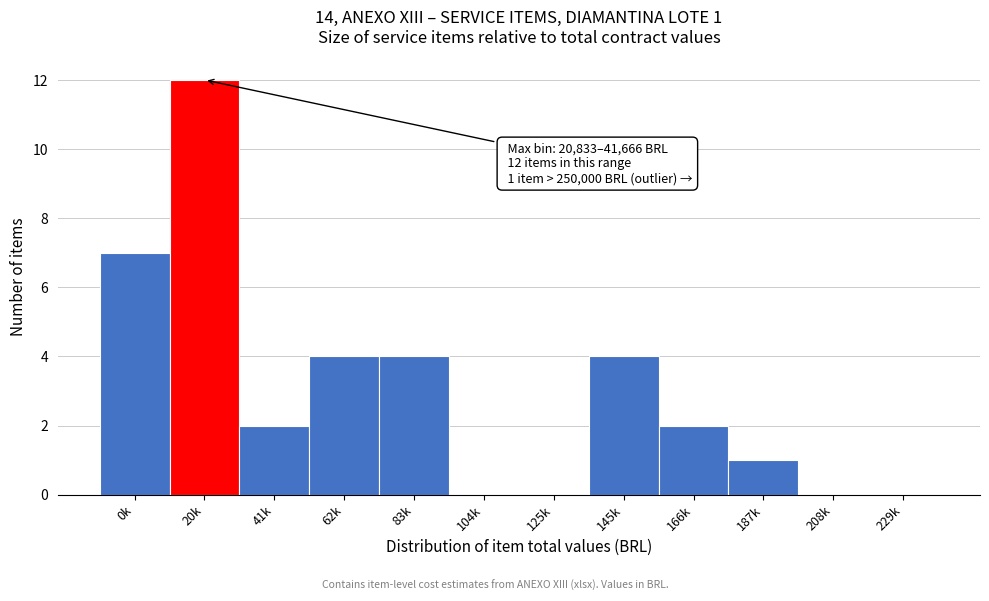

Reading left to right, what are all the values shown in this chart?

0k=7	20k=12	41k=2	62k=4	83k=4	104k=0	125k=0	145k=4	166k=2	187k=1	208k=0	229k=0